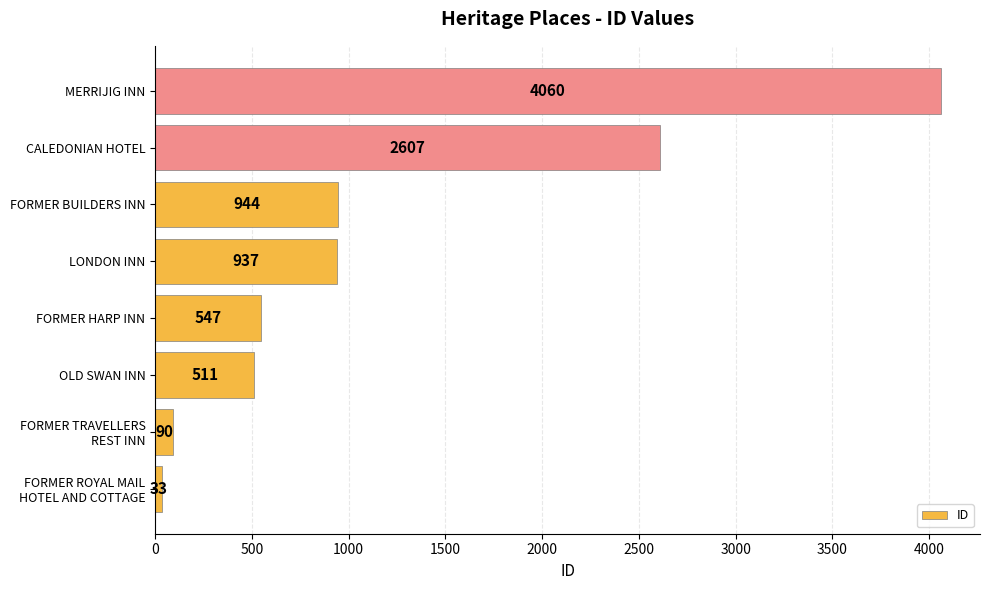

What is the average value?

1216